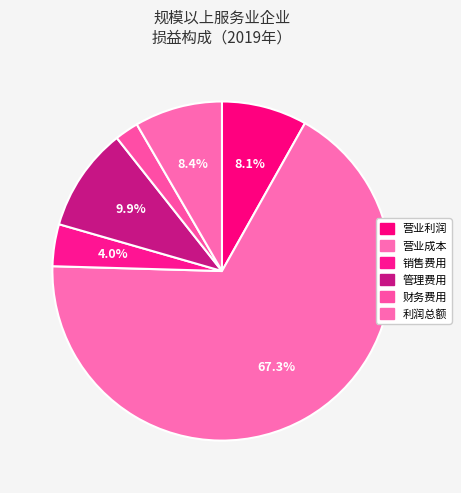

The 财务费用 slice represents 11% of the pie. True or false?

False